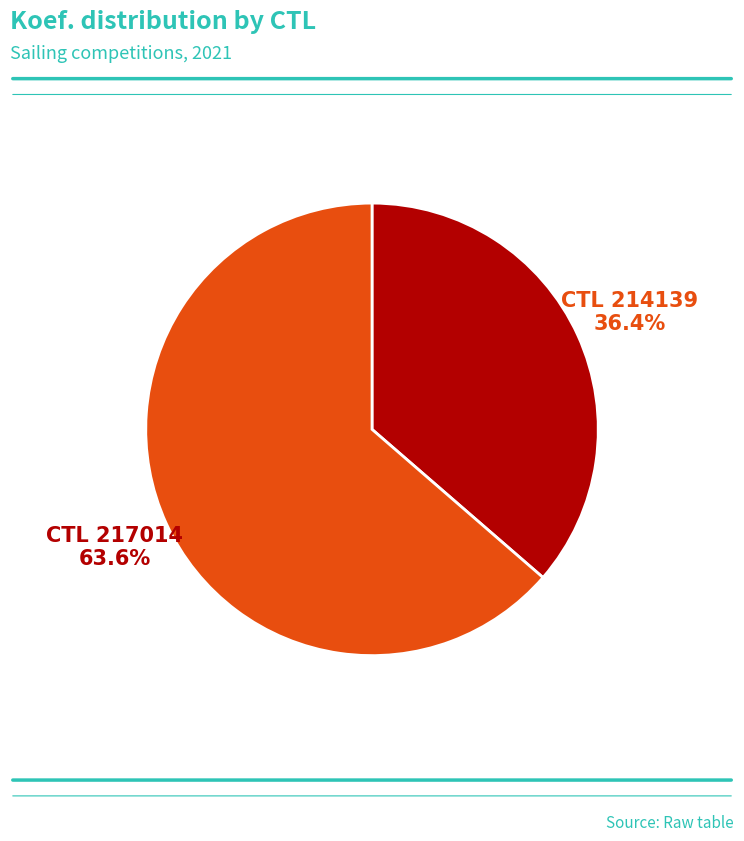

Is there a majority slice in this chart?

Yes